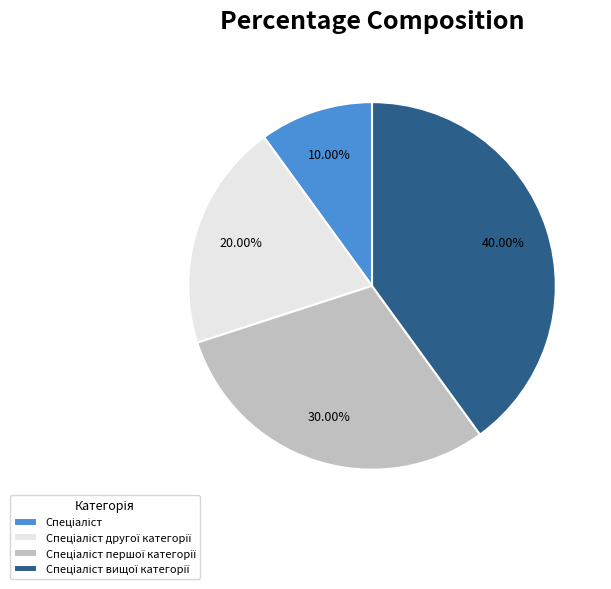

Count the number of slices in the pie.

4